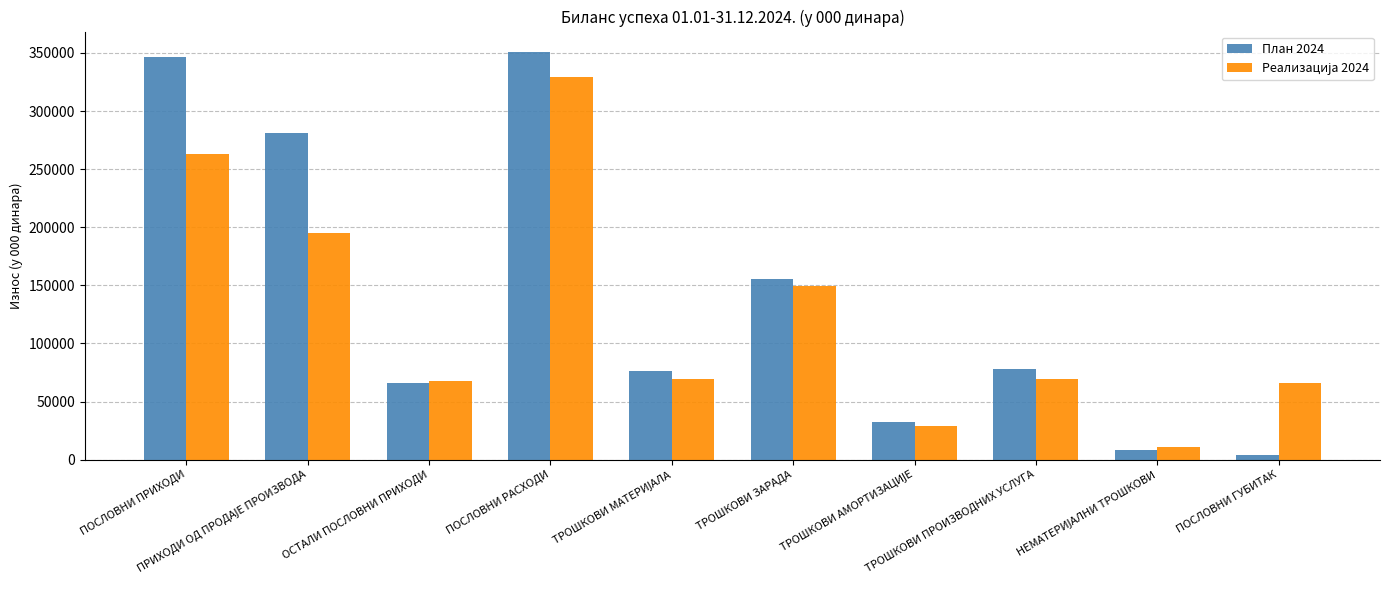

At how many categories does at least one series exceed 19120?

9